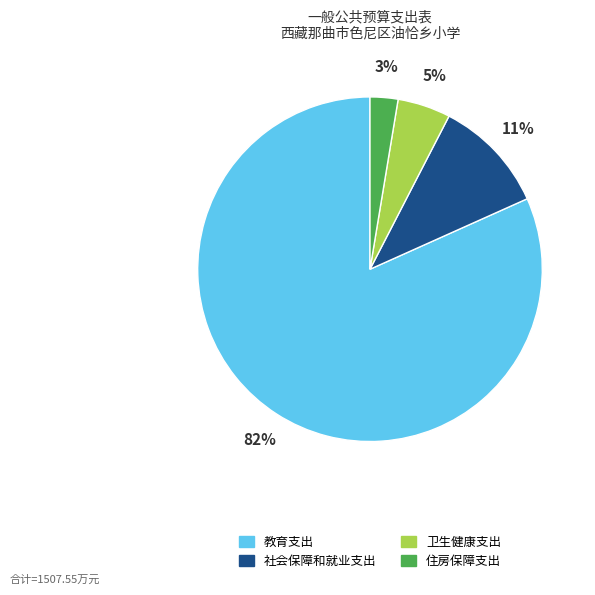

To the nearest percent, what portion does 住房保障支出 represent?

3%